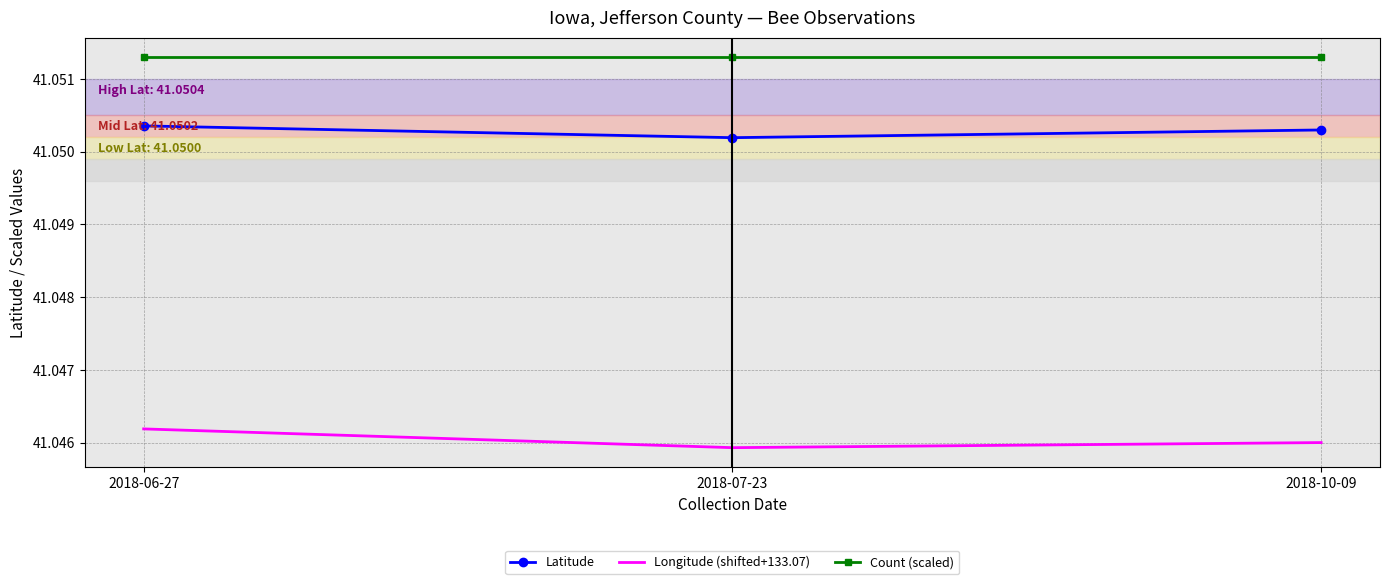

Is the value of Count (scaled) at 2018-07-23 greater than the value of Latitude at 2018-06-27?

Yes